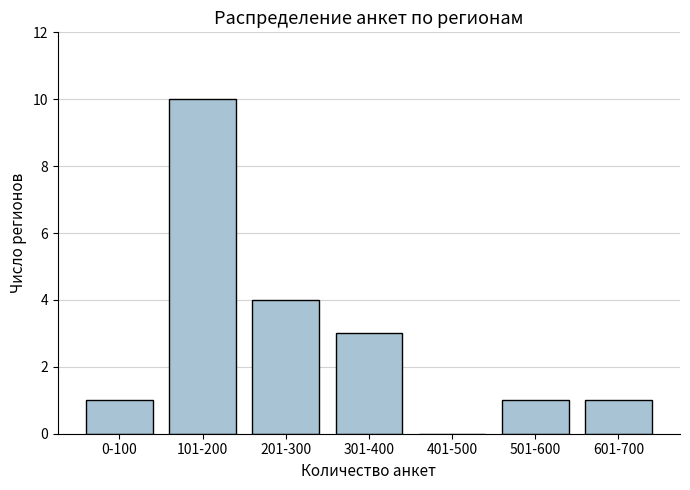

Reading right to left, extract all data points from this chart.

601-700=1	501-600=1	401-500=0	301-400=3	201-300=4	101-200=10	0-100=1